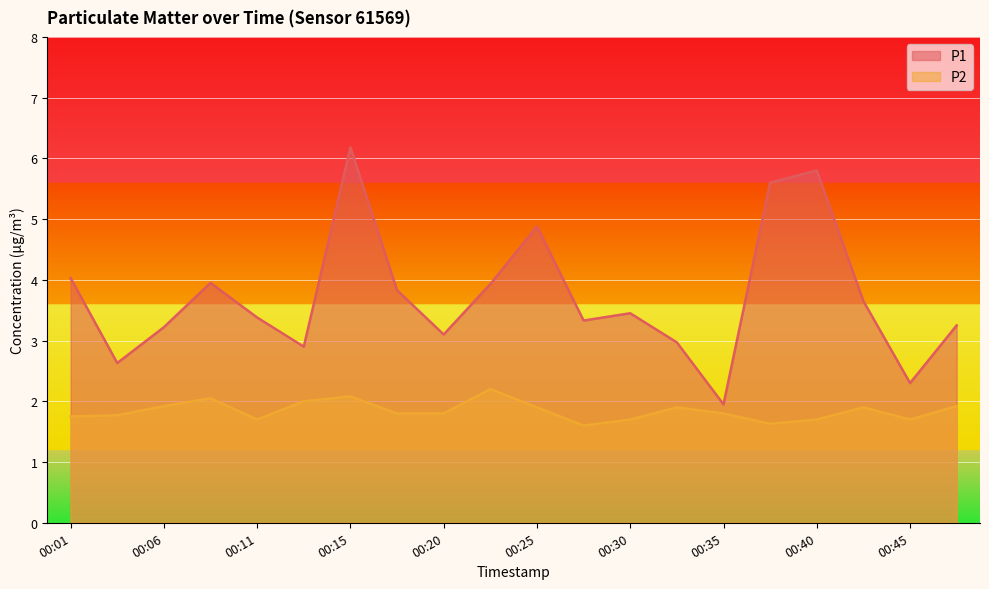

What is the sum of all P1 values?

74.3